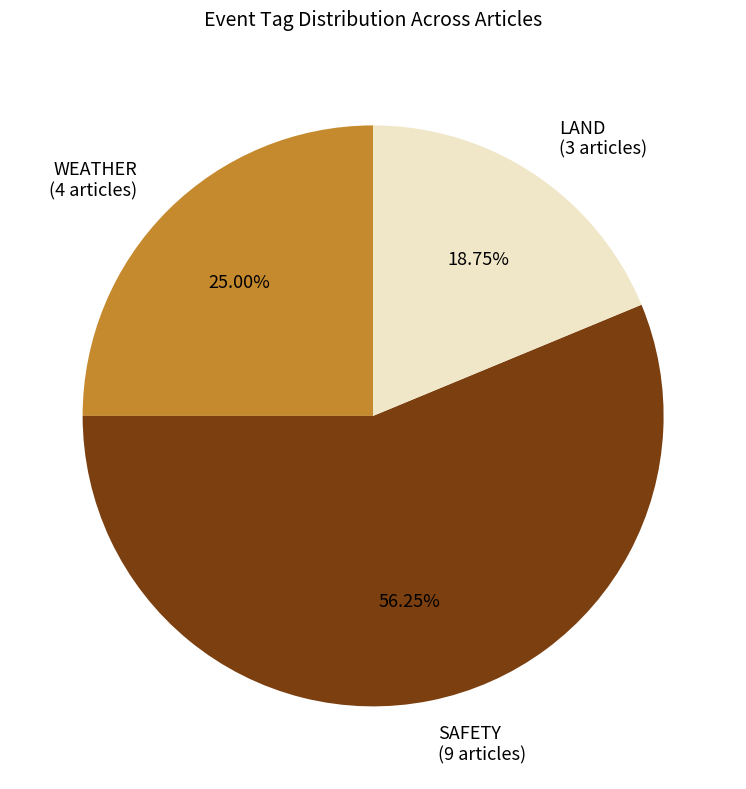

Do WEATHER (4 articles) and SAFETY (9 articles) together represent more than half of the pie?

Yes